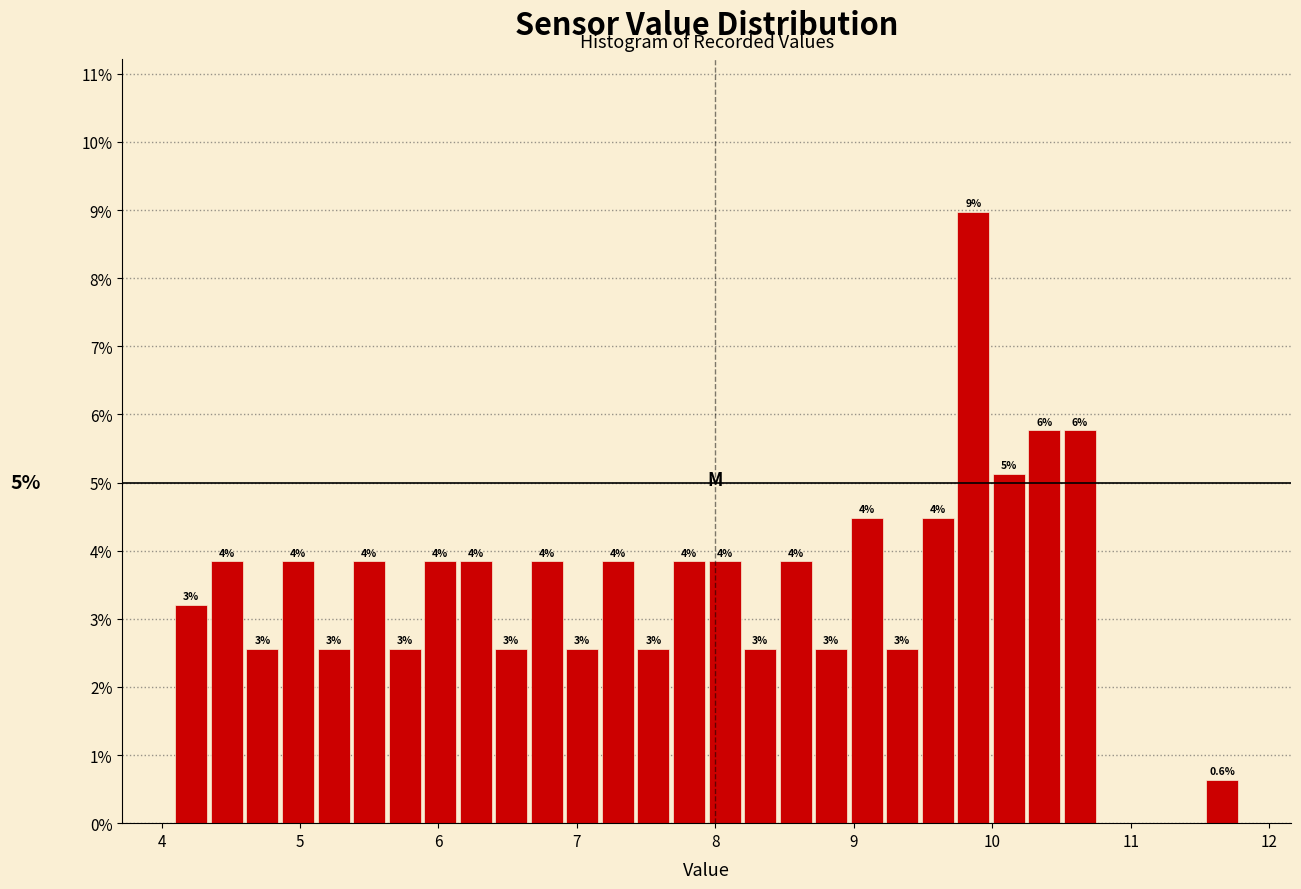

Read against the x-axis, roughly where is the centre of the tallest bar?

9.9